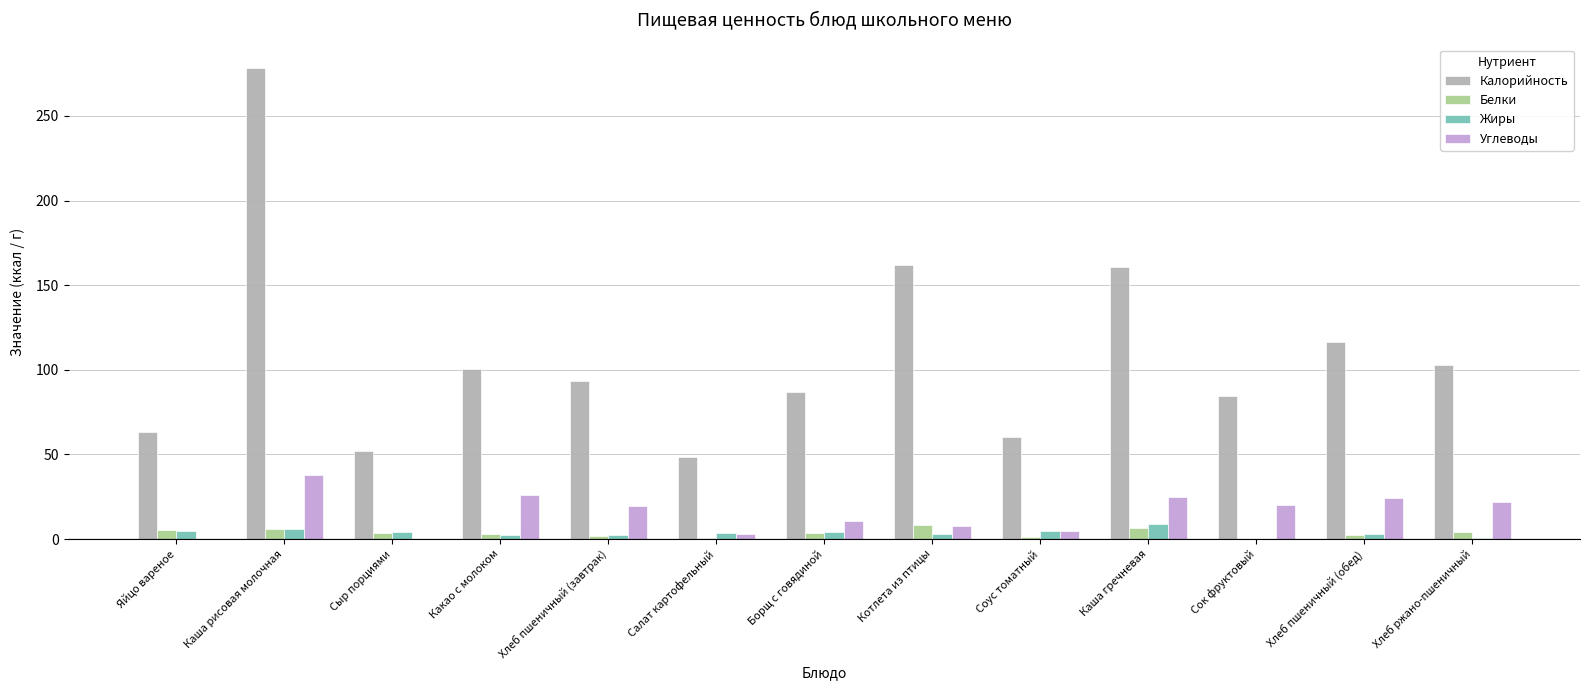

What is the difference between the Углеводы values at Каша рисовая молочная and Хлеб пшеничный (обед)?

14.0